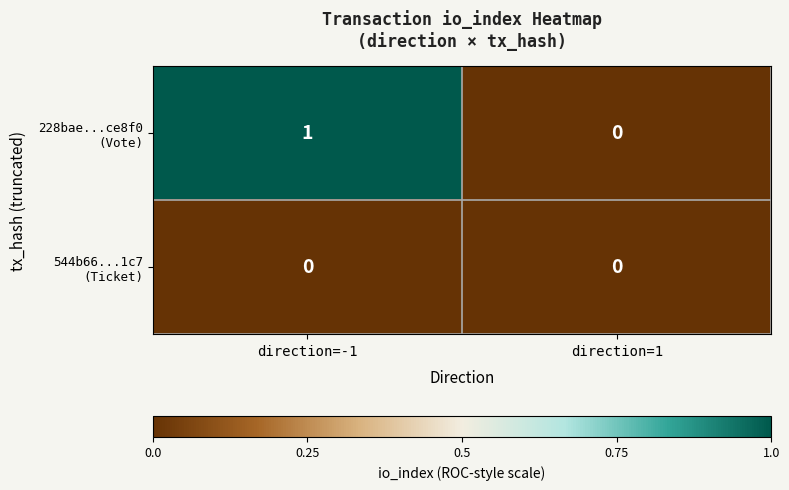

What is the greatest value displayed?

1